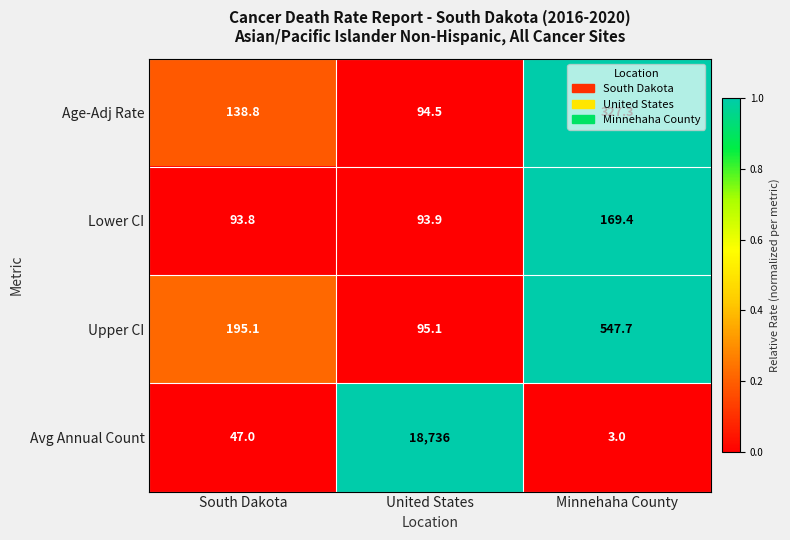

Is the value of Upper CI at United States greater than the value of Avg Annual Count at South Dakota?

Yes